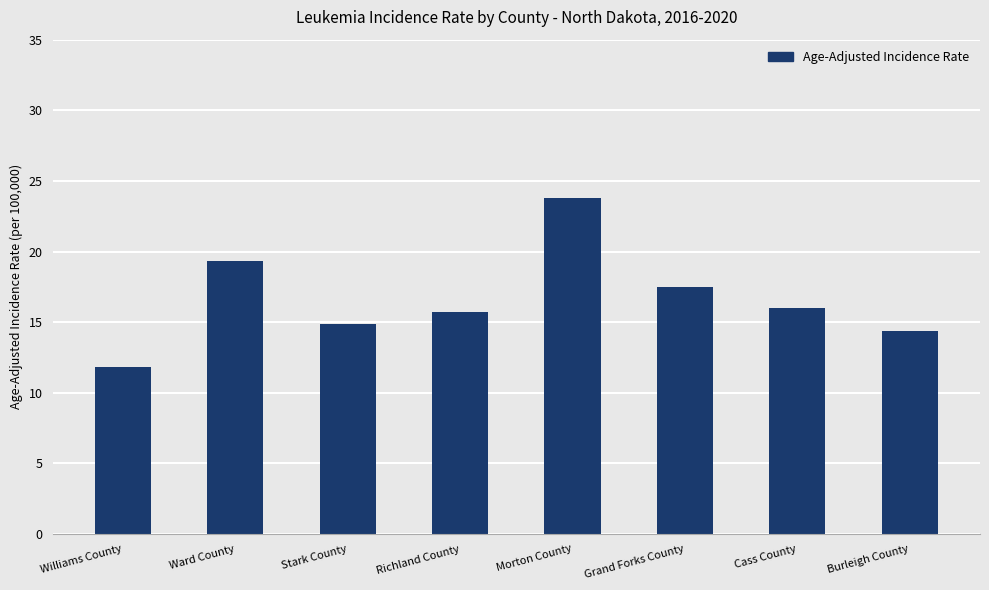

What is the difference between the maximum and second lowest values?

9.4